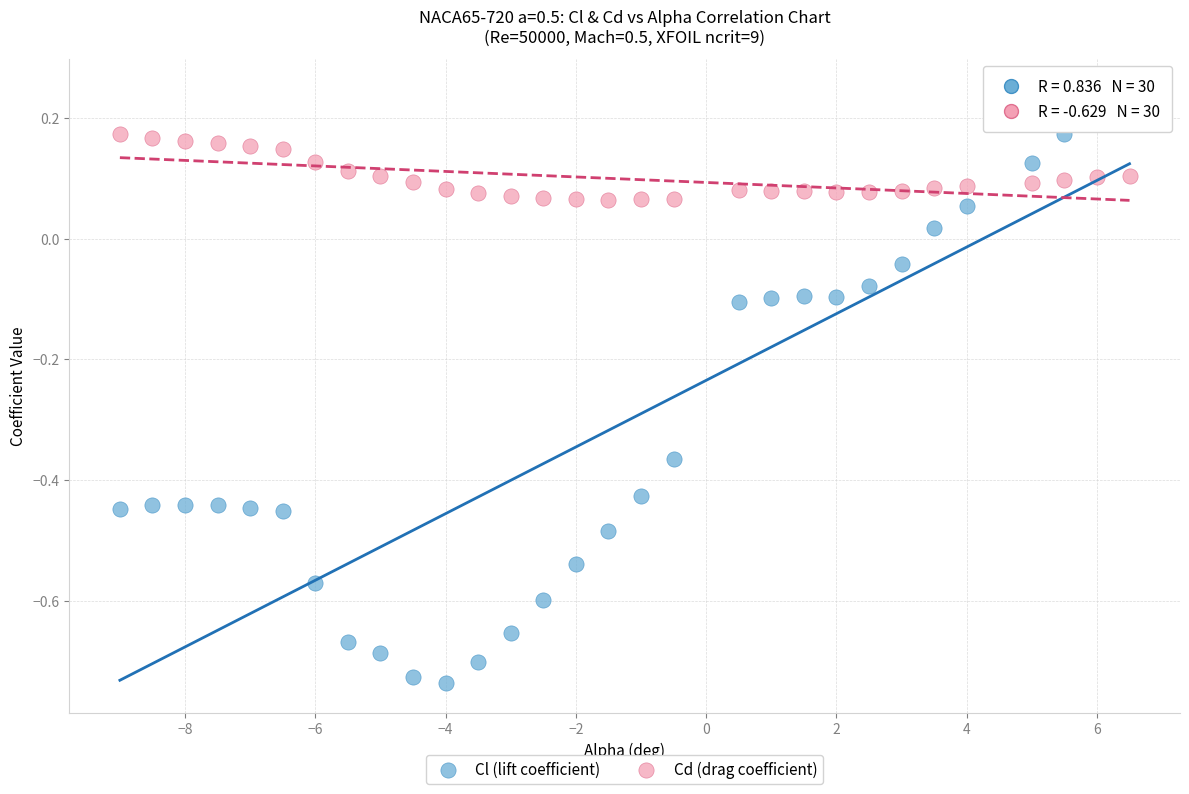

Across all data points, what is the range of X values (max minus min)?

15.5